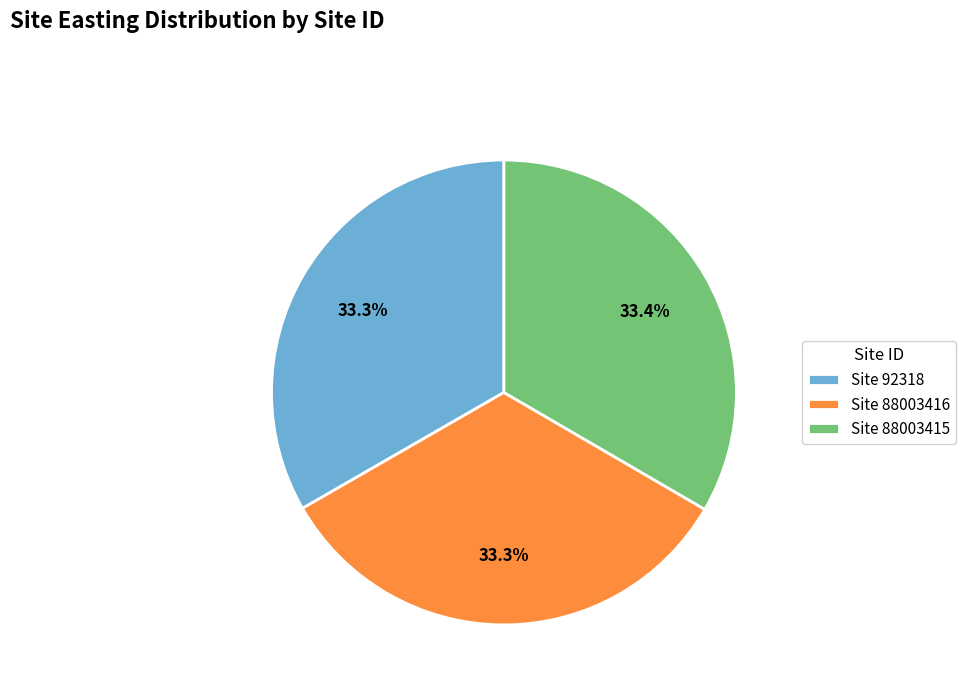

Approximately how many times larger is the value at Site 88003415 compared to Site 92318?

1.0